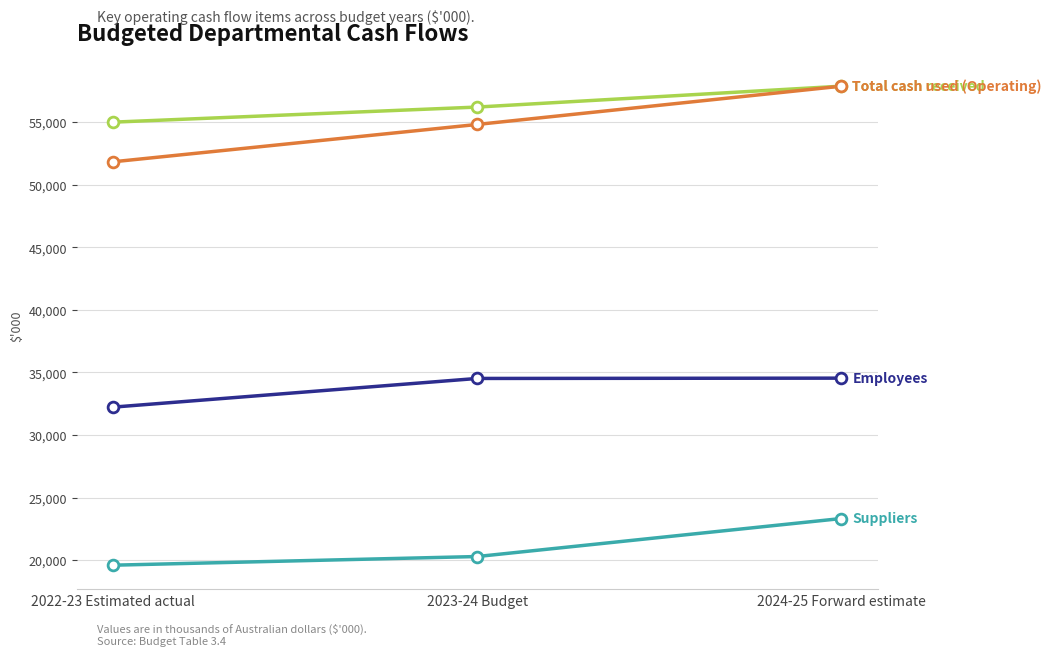

What is the total value across all series at 2024-25 Forward estimate?

173625